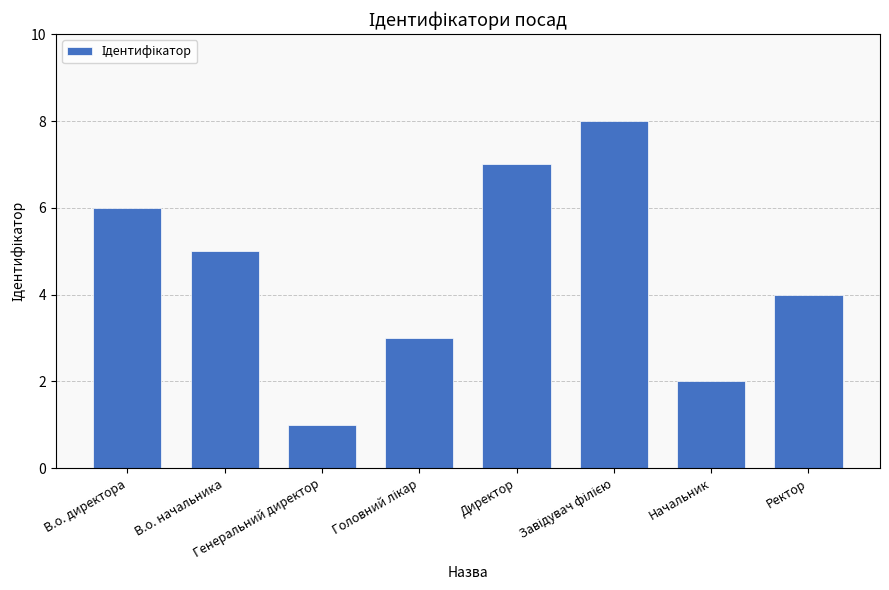

What is the sum of all values?

36